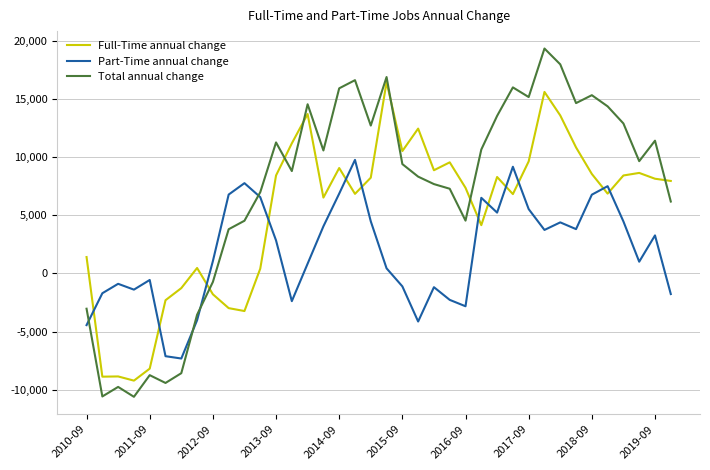

Which series has the largest total across all categories?

Total annual change